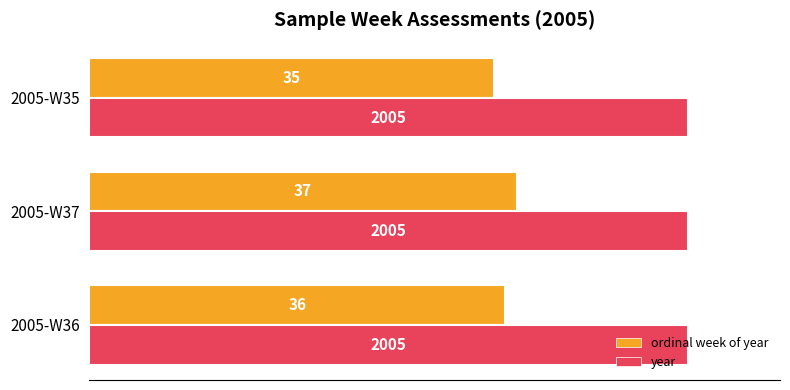

What are all the series names shown in the legend?

ordinal week of year, year